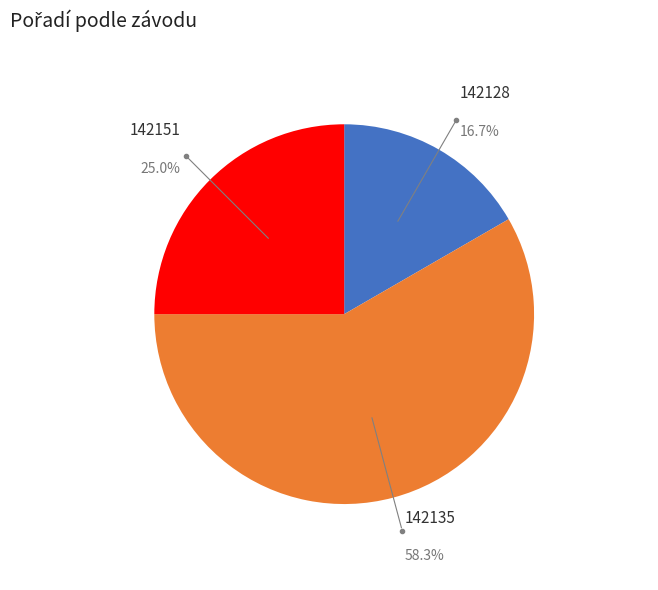

How many segments does this pie chart have?

3